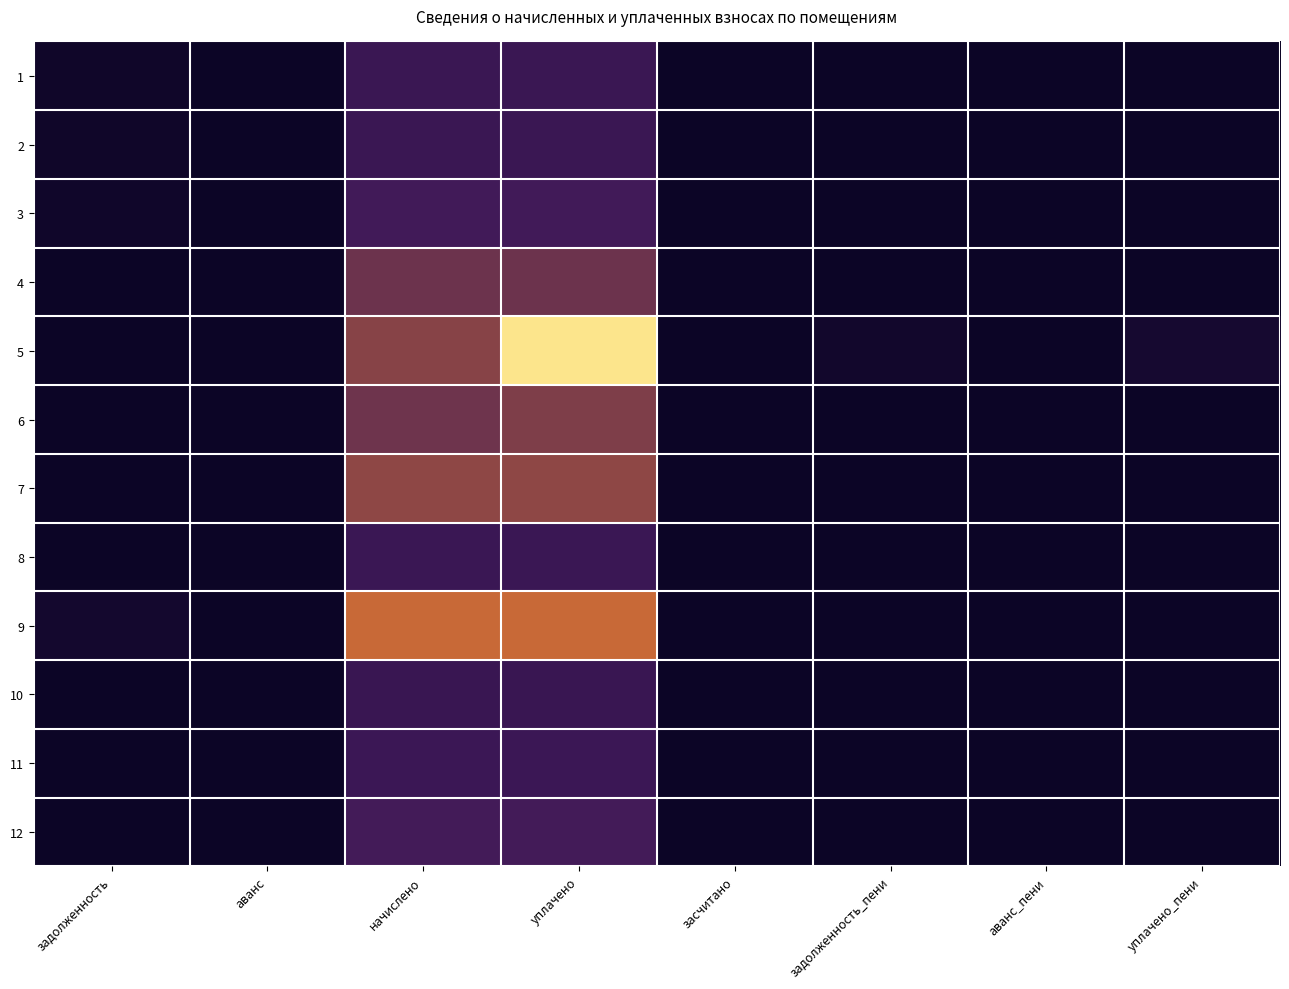

What is the difference between the highest and lowest values at задолженность?

1297.2